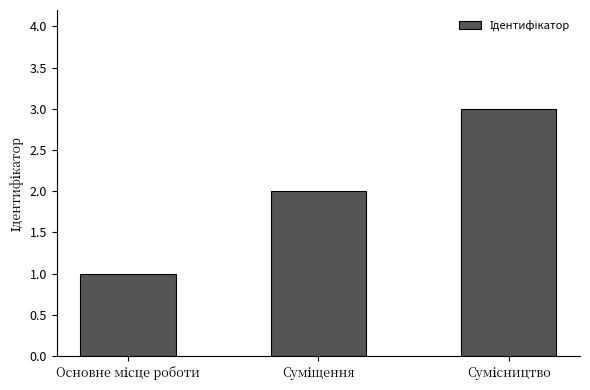

How many bars are there in total?

3